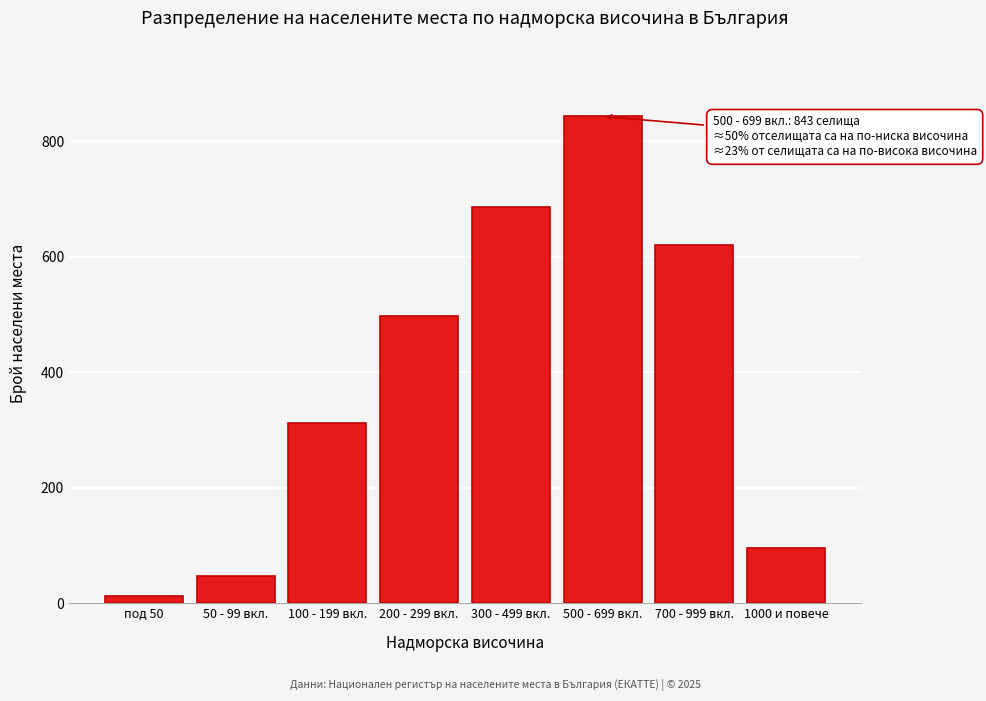

Reading right to left, transcribe all the data shown in this chart.

1000 и повече=95	700 - 999 вкл.=621	500 - 699 вкл.=843	300 - 499 вкл.=687	200 - 299 вкл.=498	100 - 199 вкл.=312	50 - 99 вкл.=48	под 50=12